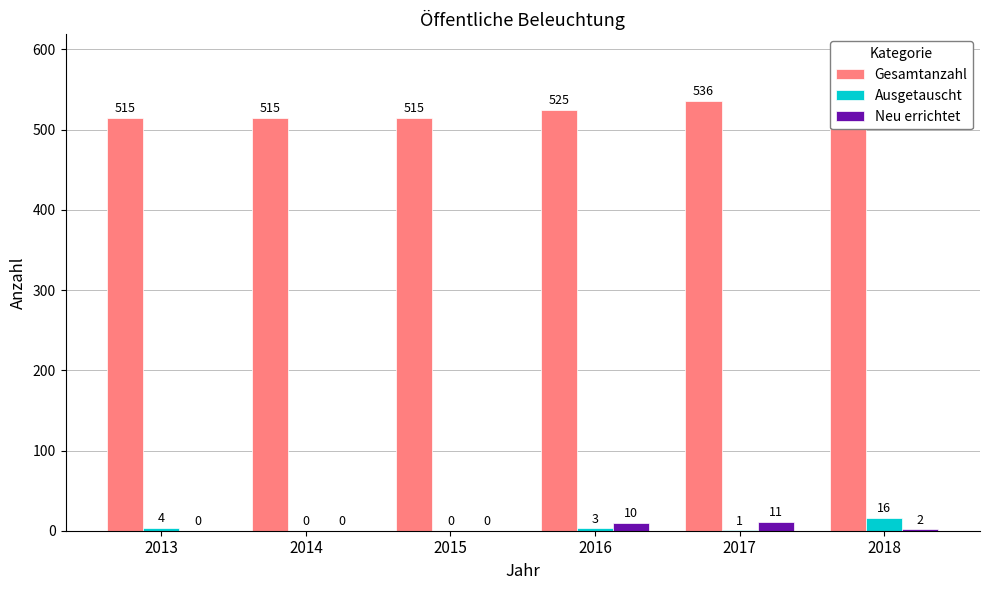

List the labels in order of Neu errichtet value, smallest first.

2013, 2014, 2015, 2018, 2016, 2017